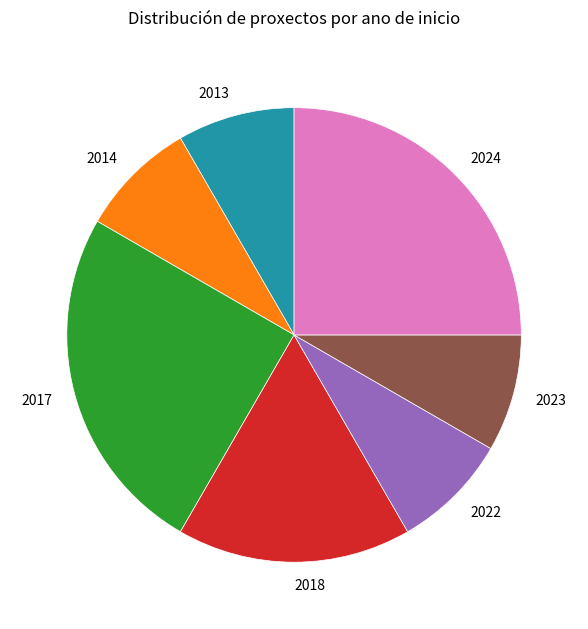

Does any single category account for the majority?

No